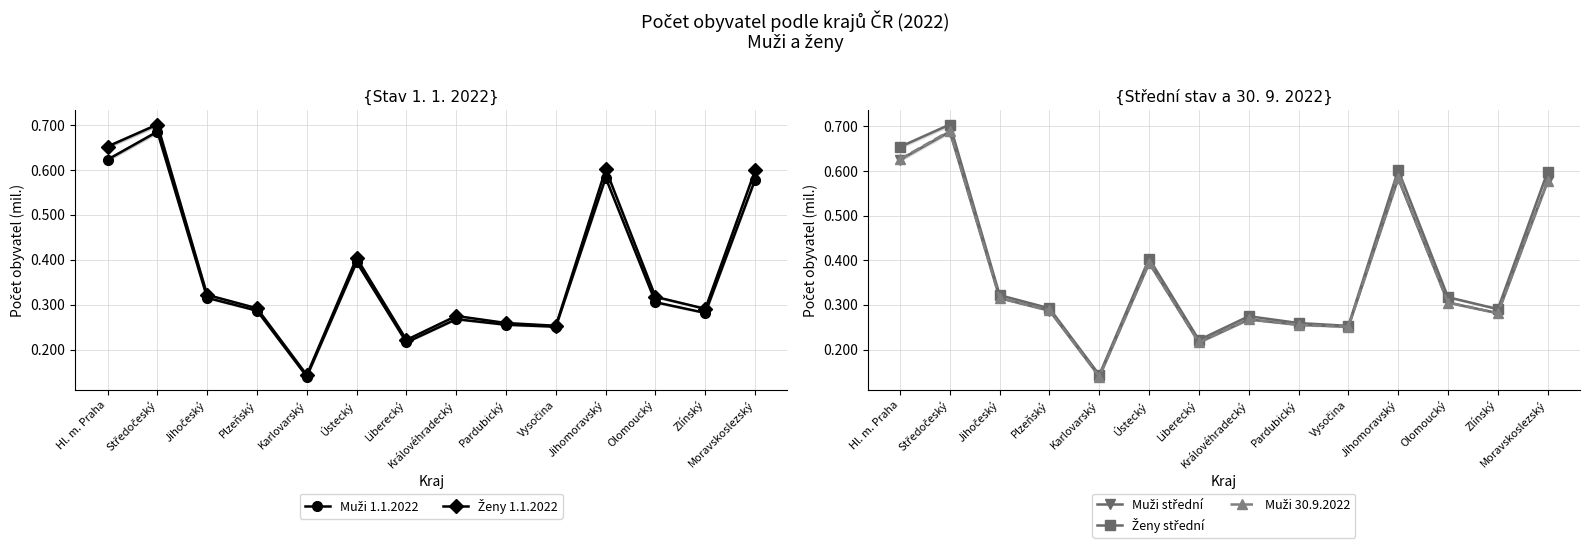

What is the minimum value shown in the chart?

0.1